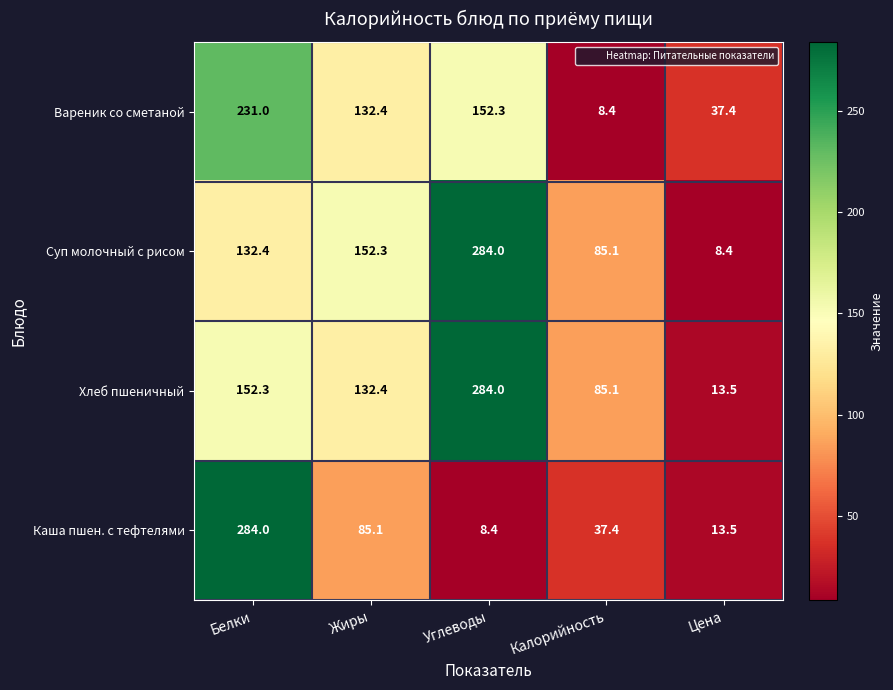

What is the sum of the Хлеб пшеничный values at Углеводы and Жиры?

416.4